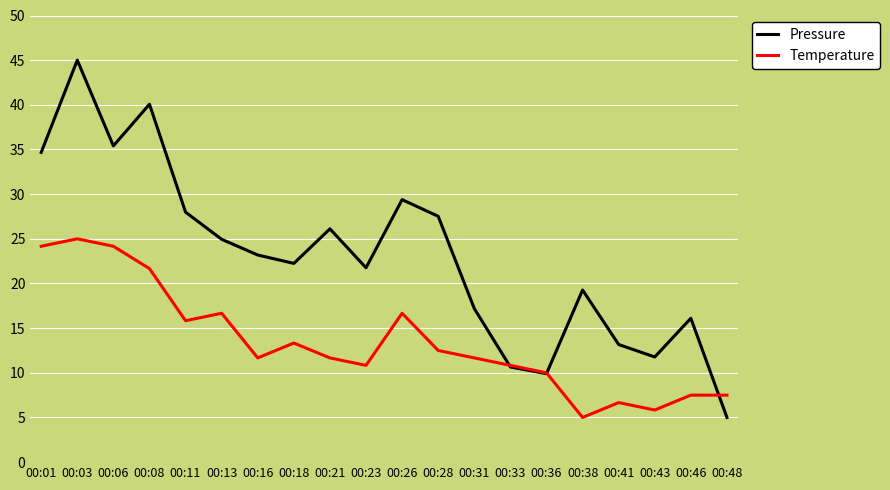

Which series has the widest spread of values?

Pressure